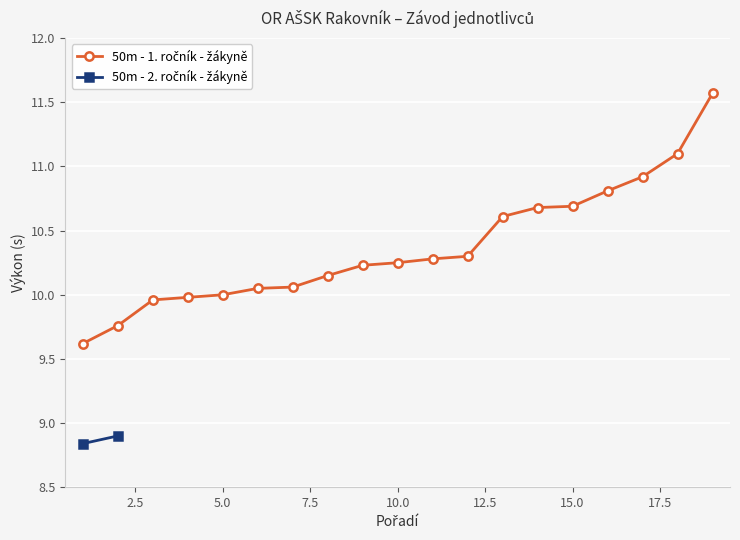

What is the sum of all values?

197.0